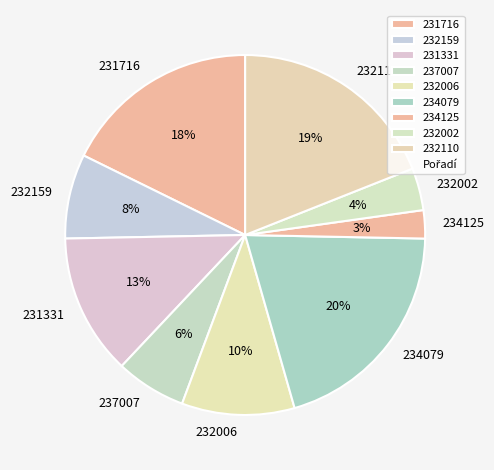

To the nearest percent, what is the average slice percentage?

11%